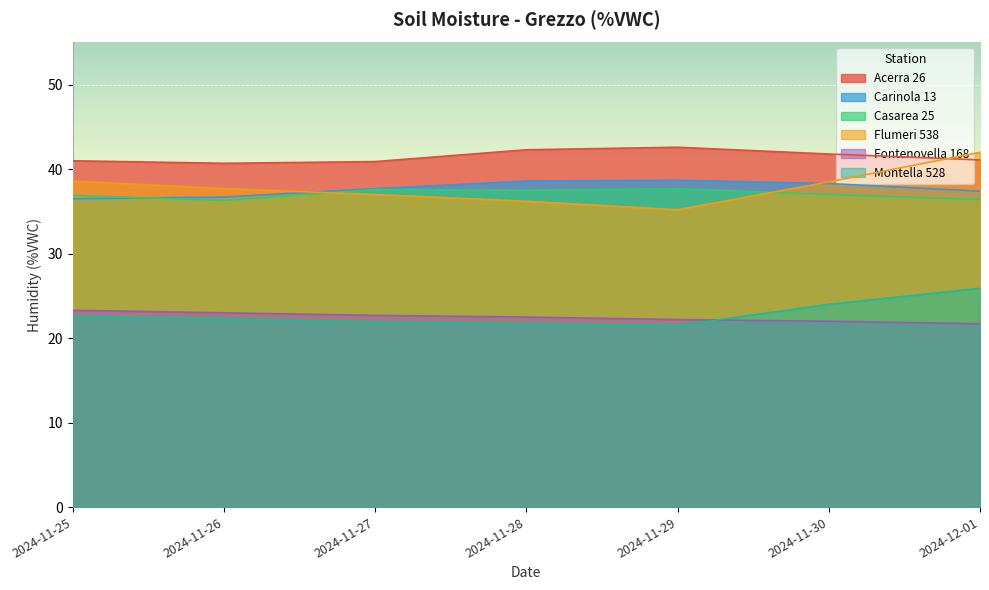

Reading left to right, list all the values displayed in this chart.

Acerra 26: 2024-11-25=41.0	2024-11-26=40.7	2024-11-27=40.9	2024-11-28=42.3	2024-11-29=42.6	2024-11-30=41.8	2024-12-01=41.1
Carinola 13: 2024-11-25=36.5	2024-11-26=36.7	2024-11-27=37.7	2024-11-28=38.6	2024-11-29=38.7	2024-11-30=38.3	2024-12-01=37.4
Casarea 25: 2024-11-25=36.9	2024-11-26=36.3	2024-11-27=37.6	2024-11-28=37.5	2024-11-29=37.7	2024-11-30=37.0	2024-12-01=36.4
Flumeri 538: 2024-11-25=38.6	2024-11-26=37.7	2024-11-27=37.0	2024-11-28=36.2	2024-11-29=35.2	2024-11-30=38.5	2024-12-01=42.0
Fontenovella 168: 2024-11-25=23.3	2024-11-26=23.0	2024-11-27=22.7	2024-11-28=22.5	2024-11-29=22.2	2024-11-30=22.0	2024-12-01=21.7
Montella 528: 2024-11-25=22.6	2024-11-26=22.3	2024-11-27=21.9	2024-11-28=21.7	2024-11-29=21.5	2024-11-30=24.0	2024-12-01=25.9